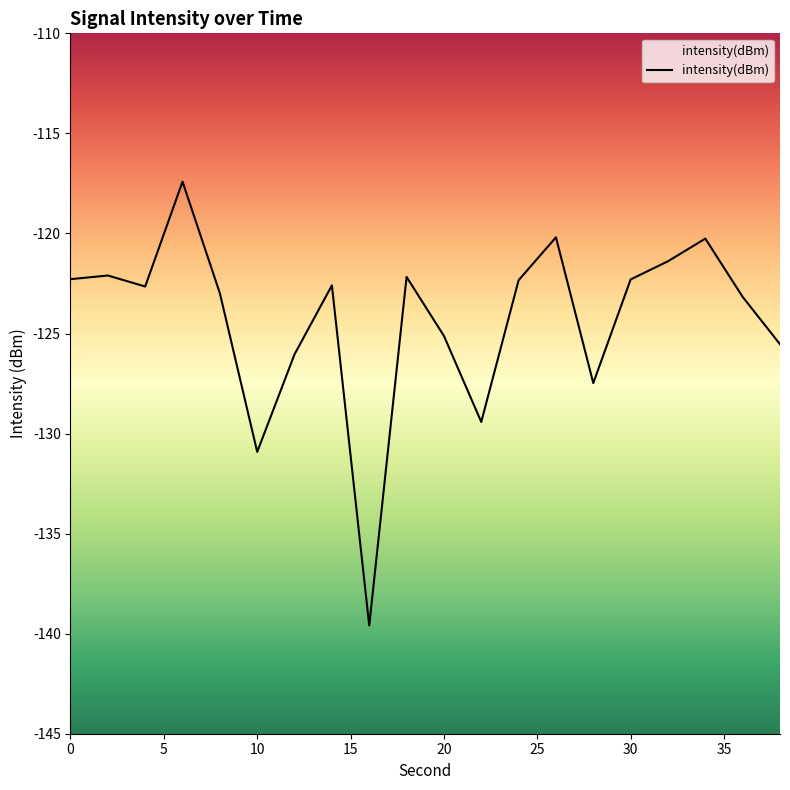

What is the approximate value at 16?

-139.6